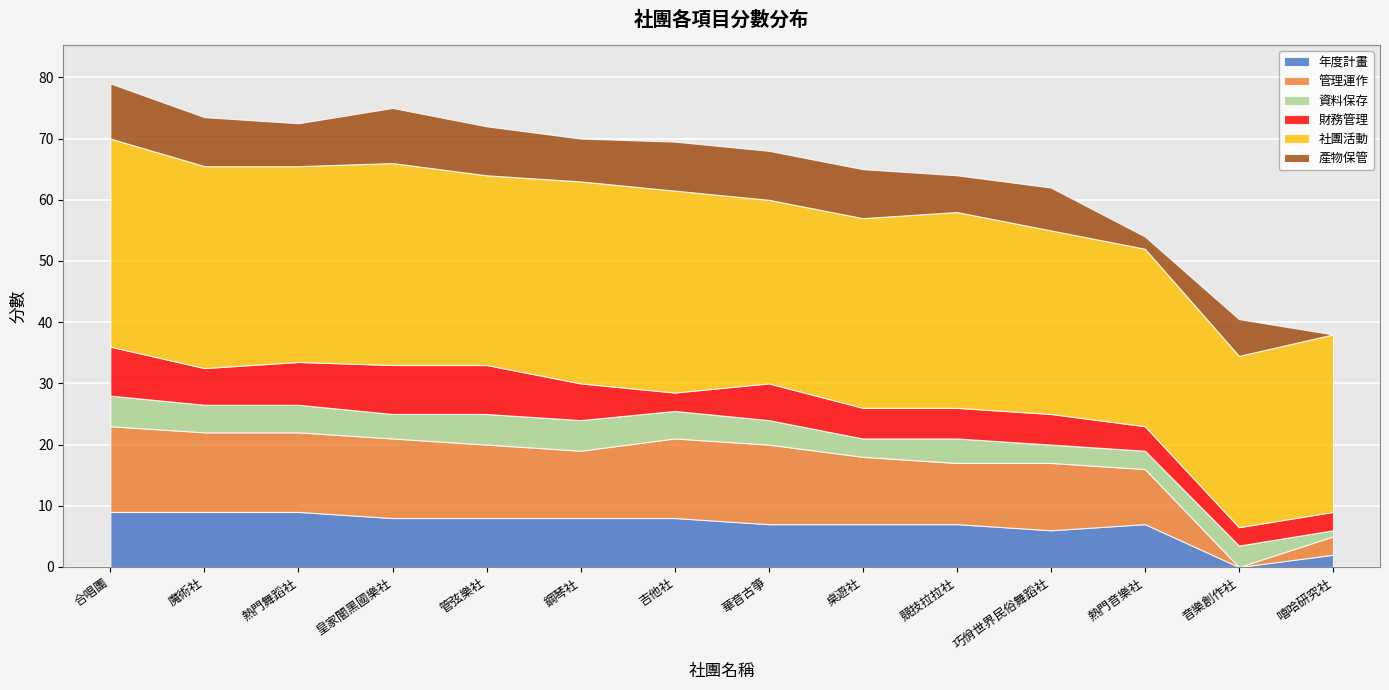

Where do 財務管理 and 年度計畫 first cross each other?

熱門音樂社 and 音樂創作社